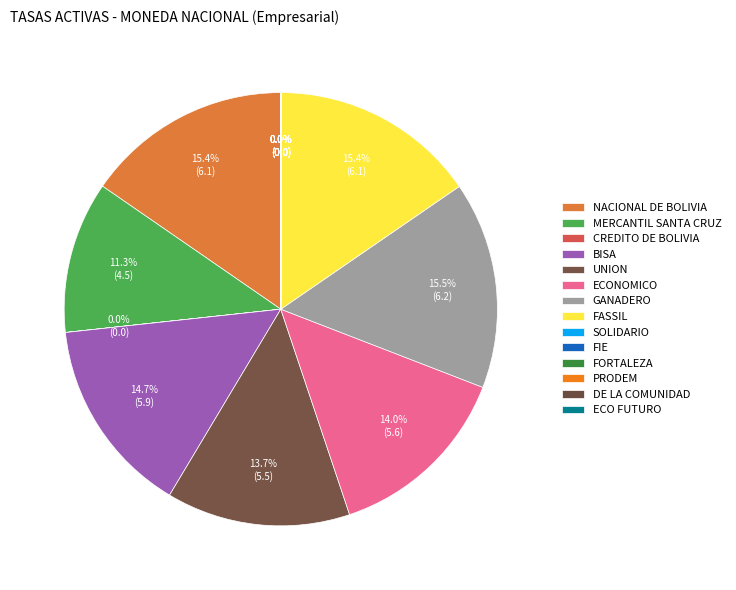

Is it true that UNION is 14% of the pie?

True